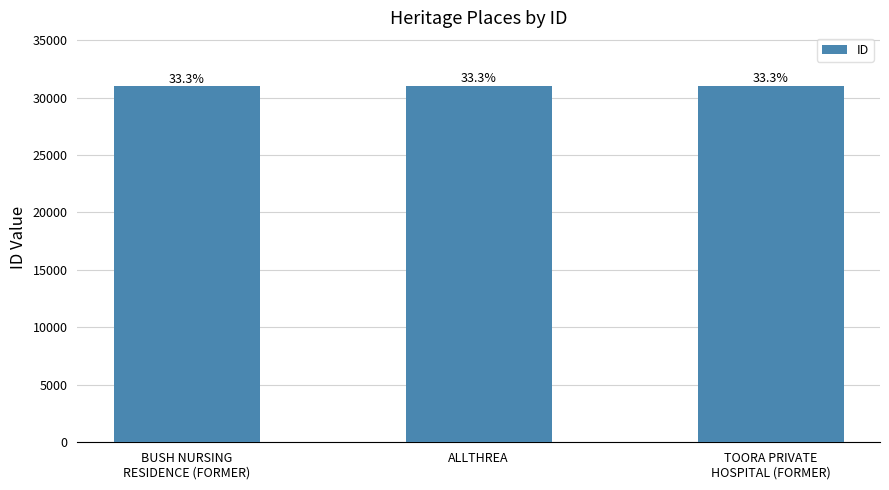

How many bars are there in total?

3